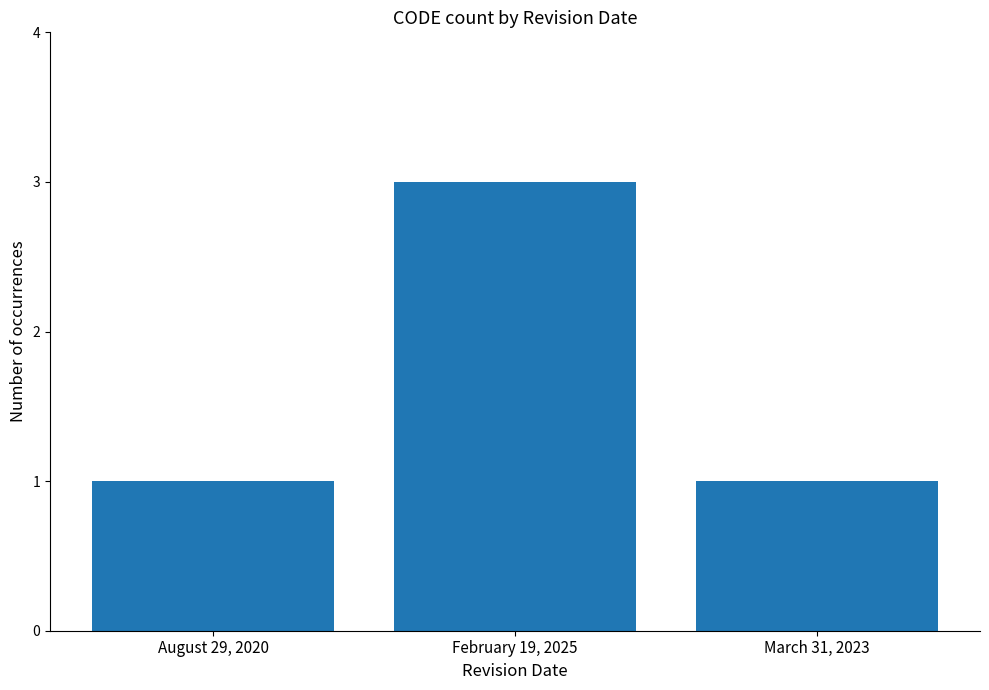

The chart shows a value of 1 at August 29, 2020. True or false?

True